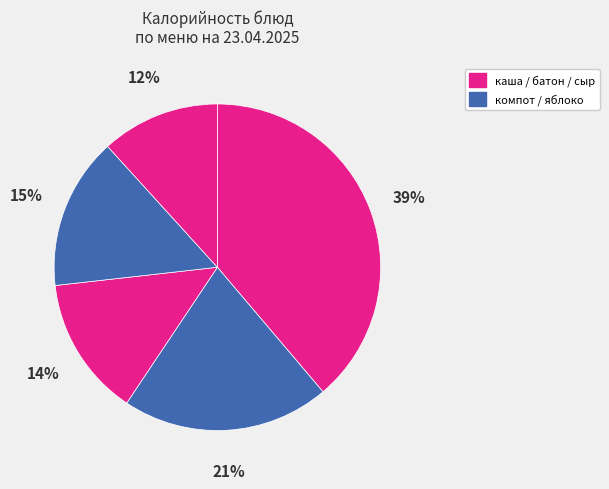

How many slices are in this pie chart?

5